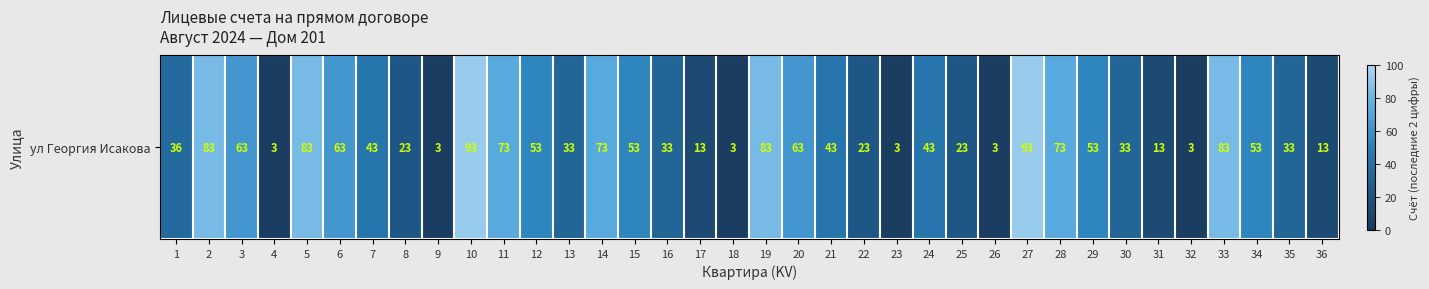

List the labels in order of value, smallest first.

4, 9, 18, 23, 26, 32, 17, 31, 36, 8, 22, 25, 13, 16, 30, 35, 1, 7, 21, 24, 12, 15, 29, 34, 3, 6, 20, 11, 14, 28, 2, 5, 19, 33, 10, 27